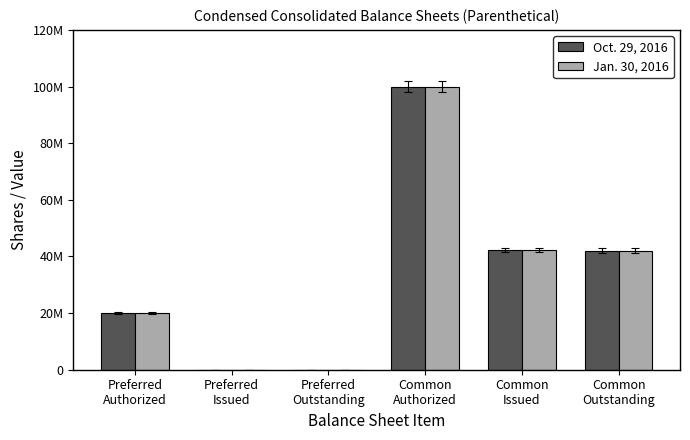

Is the value of Jan. 30, 2016 at Preferred
Outstanding greater than the value of Oct. 29, 2016 at Preferred
Authorized?

No